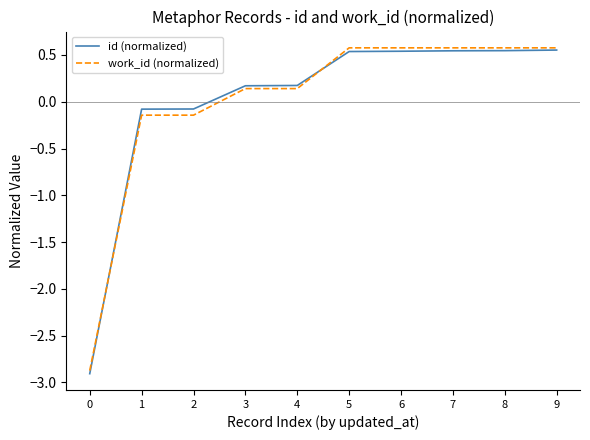

What is the minimum value for id (normalized)?

-2.9